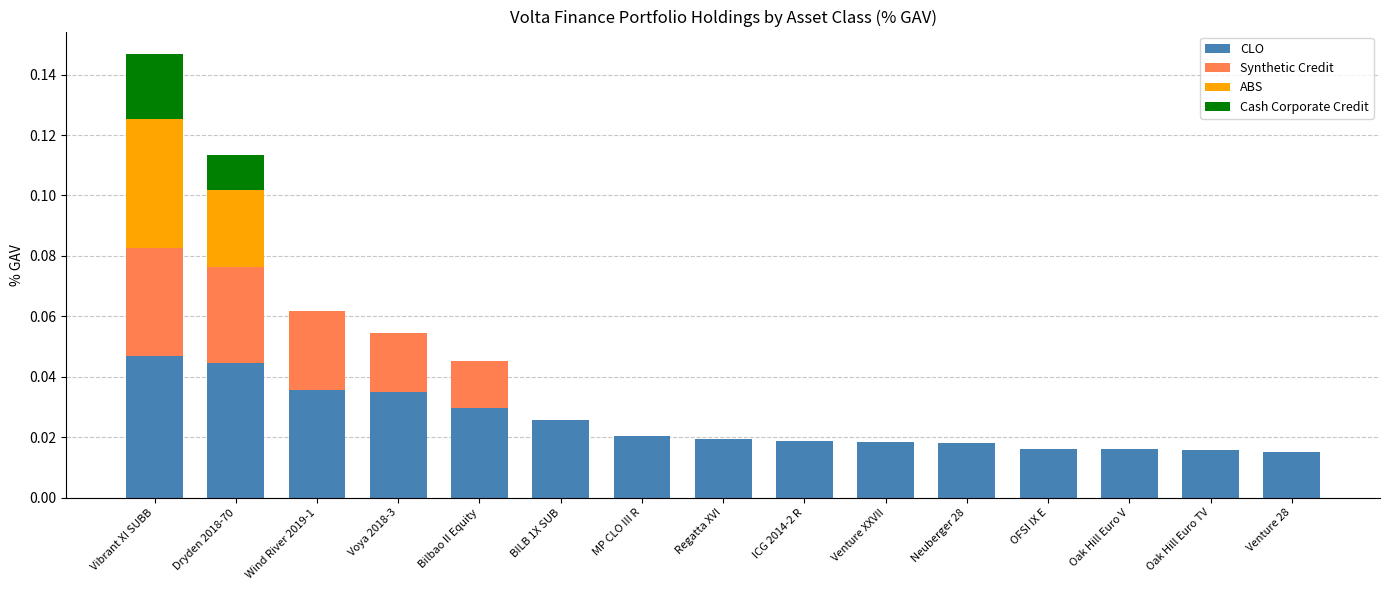

At which category is the sum across all series the highest?

Vibrant XI SUBB